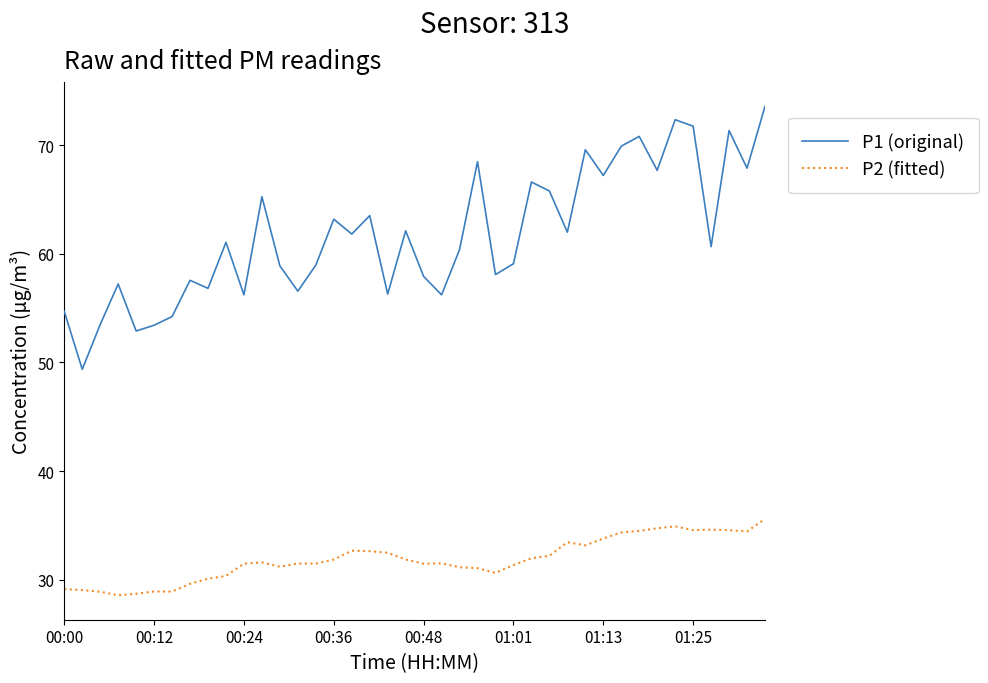

Which series has the largest range (max minus min)?

P1 (original)